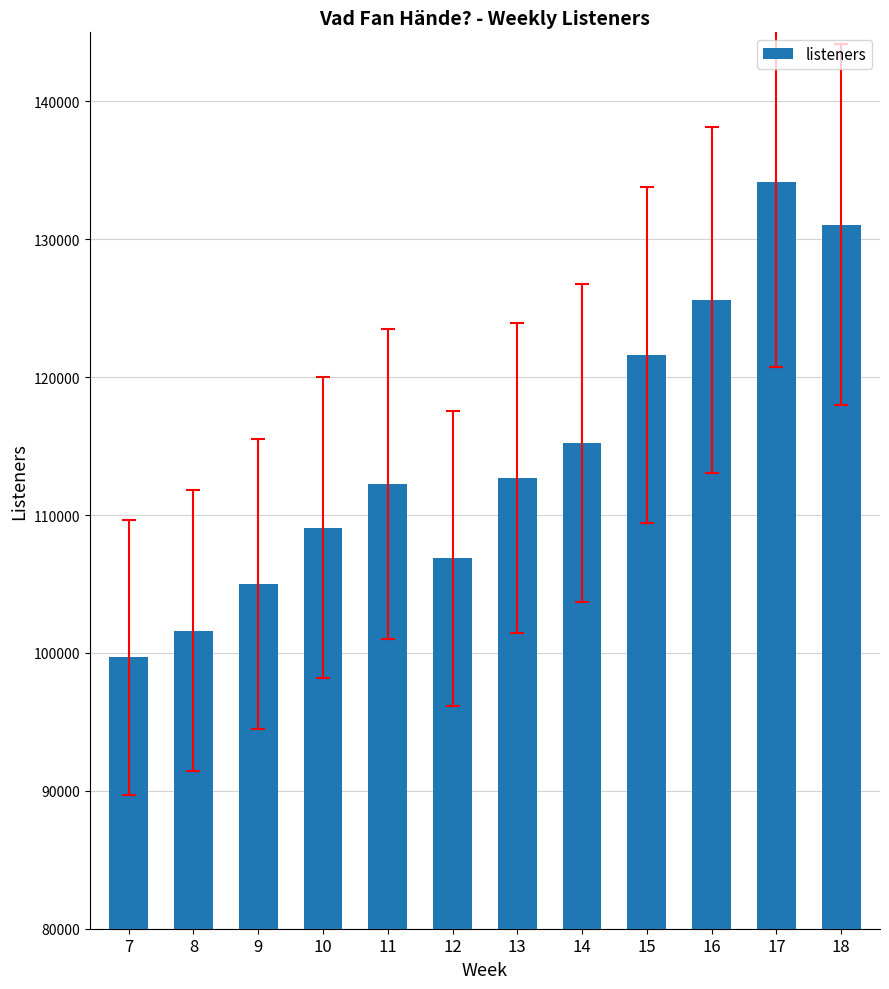

What is the difference between the second highest and minimum values?

31374